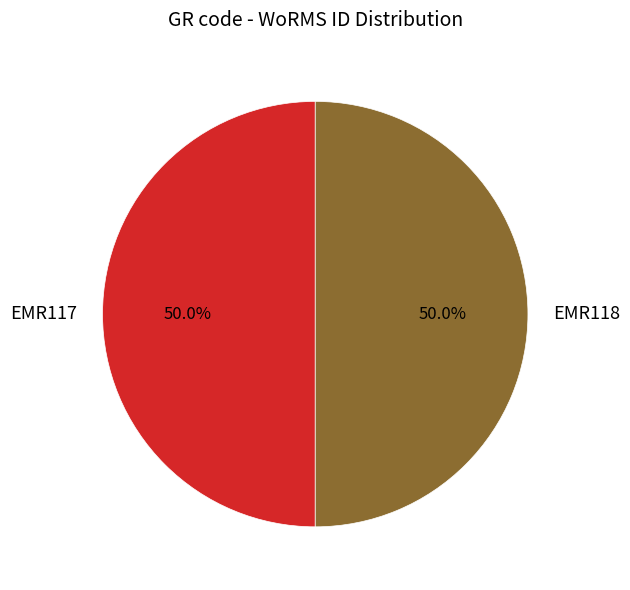

To the nearest percent, what is the average slice percentage?

50%